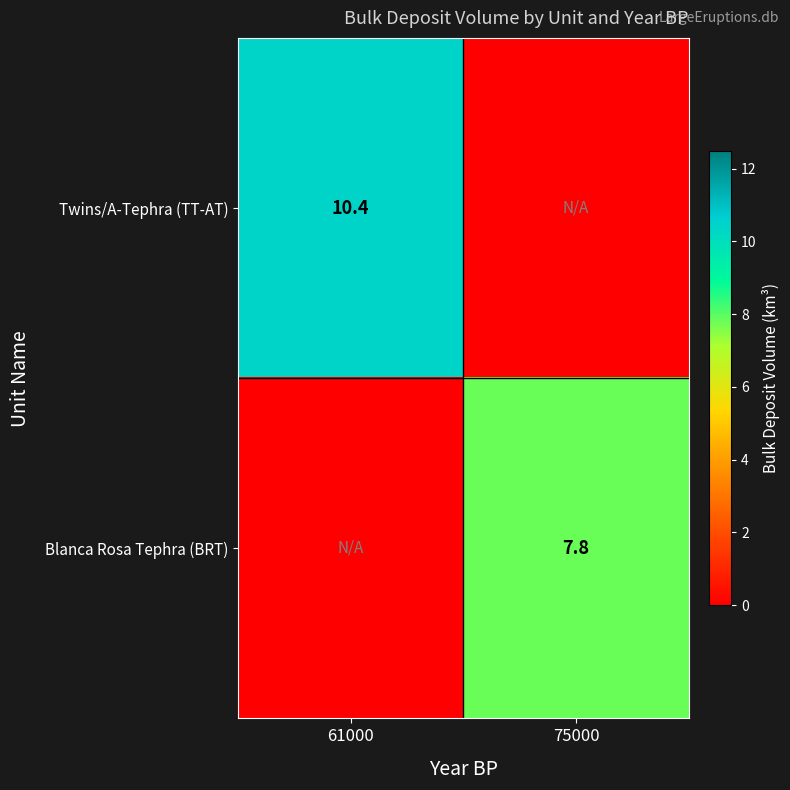

The value of Blanca Rosa Tephra (BRT) at 75000 is 7.8. True or false?

True